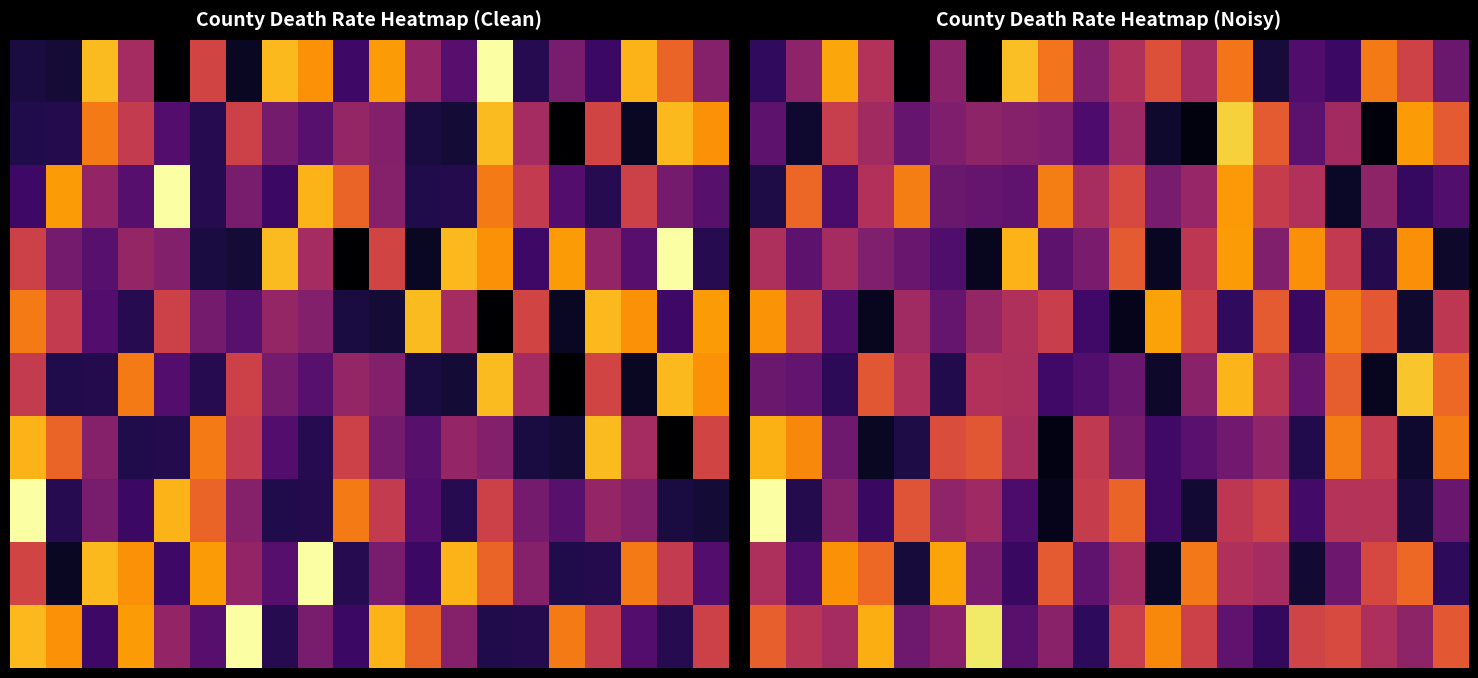

At how many categories does at least one series exceed 36?

1